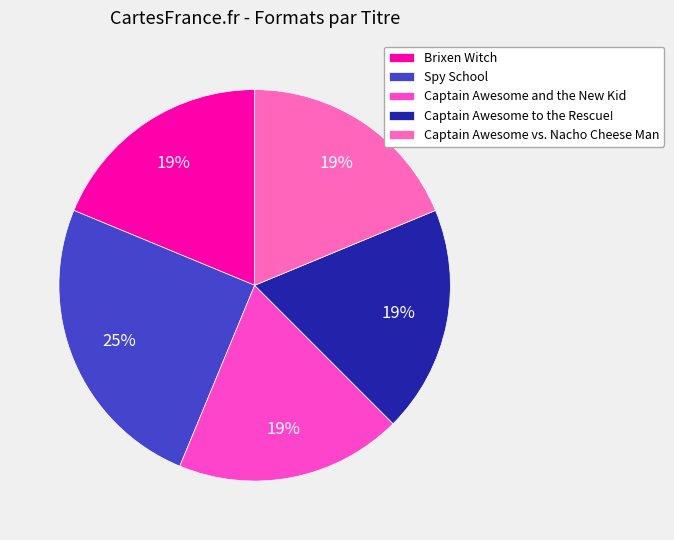

How many slices are in this pie chart?

5